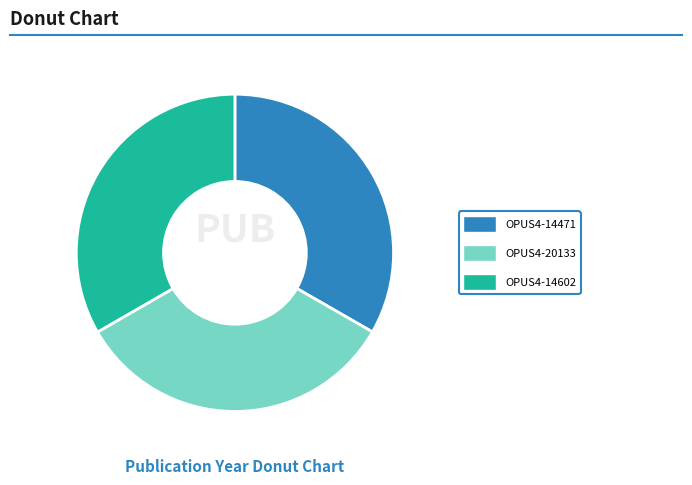

Is there any slice that represents more than half of the pie?

No